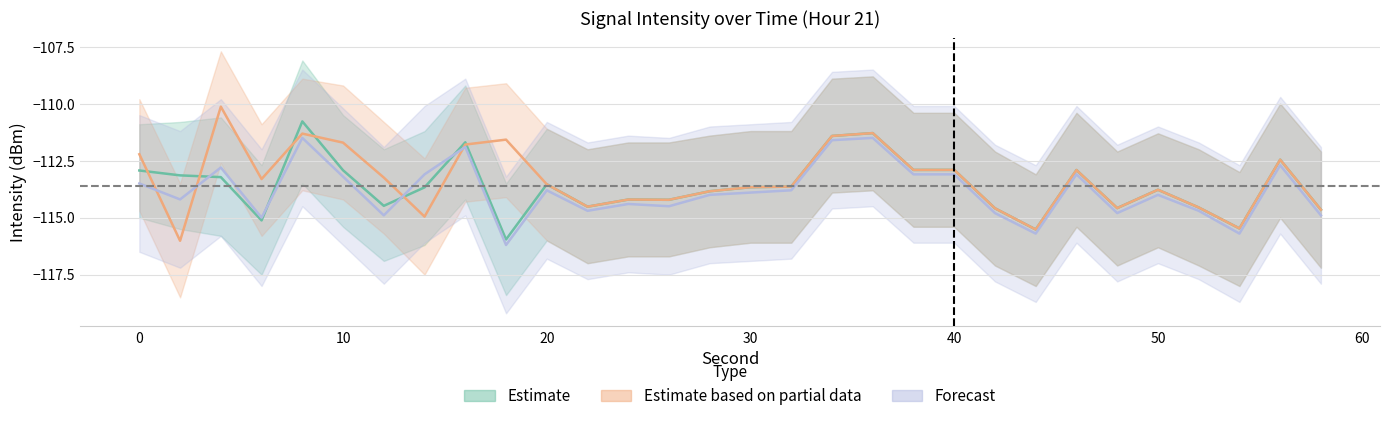

True or false: Forecast and Estimate intersect in this chart.

True